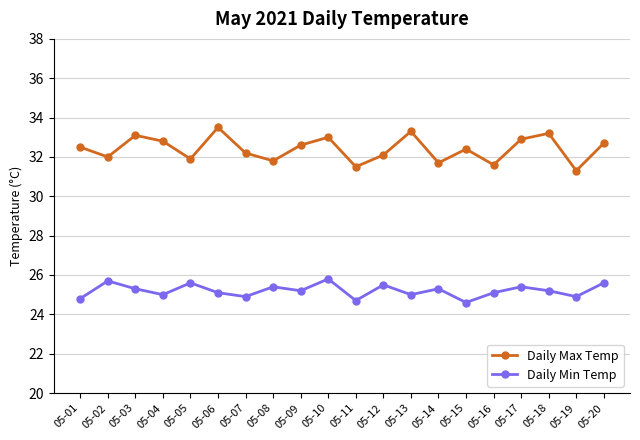

Which series has the largest total across all categories?

Daily Max Temp